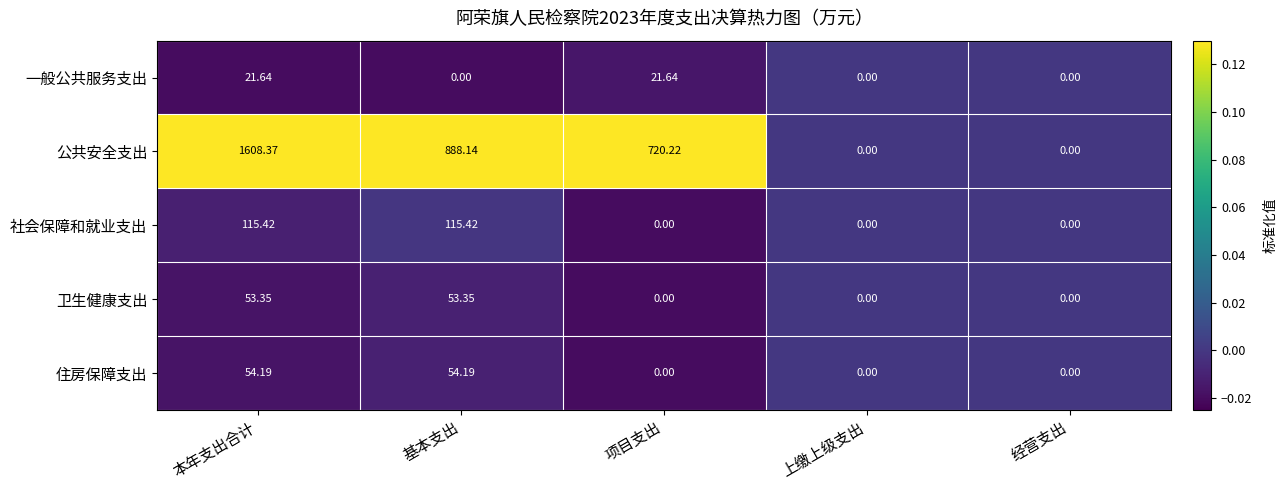

What is the greatest value displayed?

1608.4